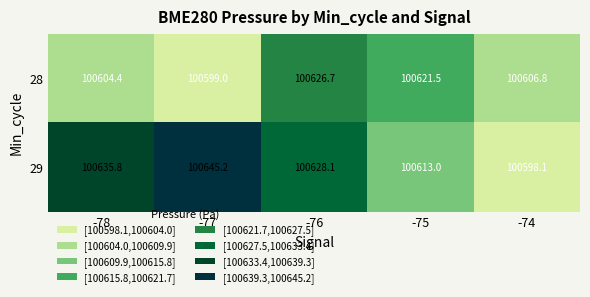

What is the minimum value shown in the chart?

100598.1